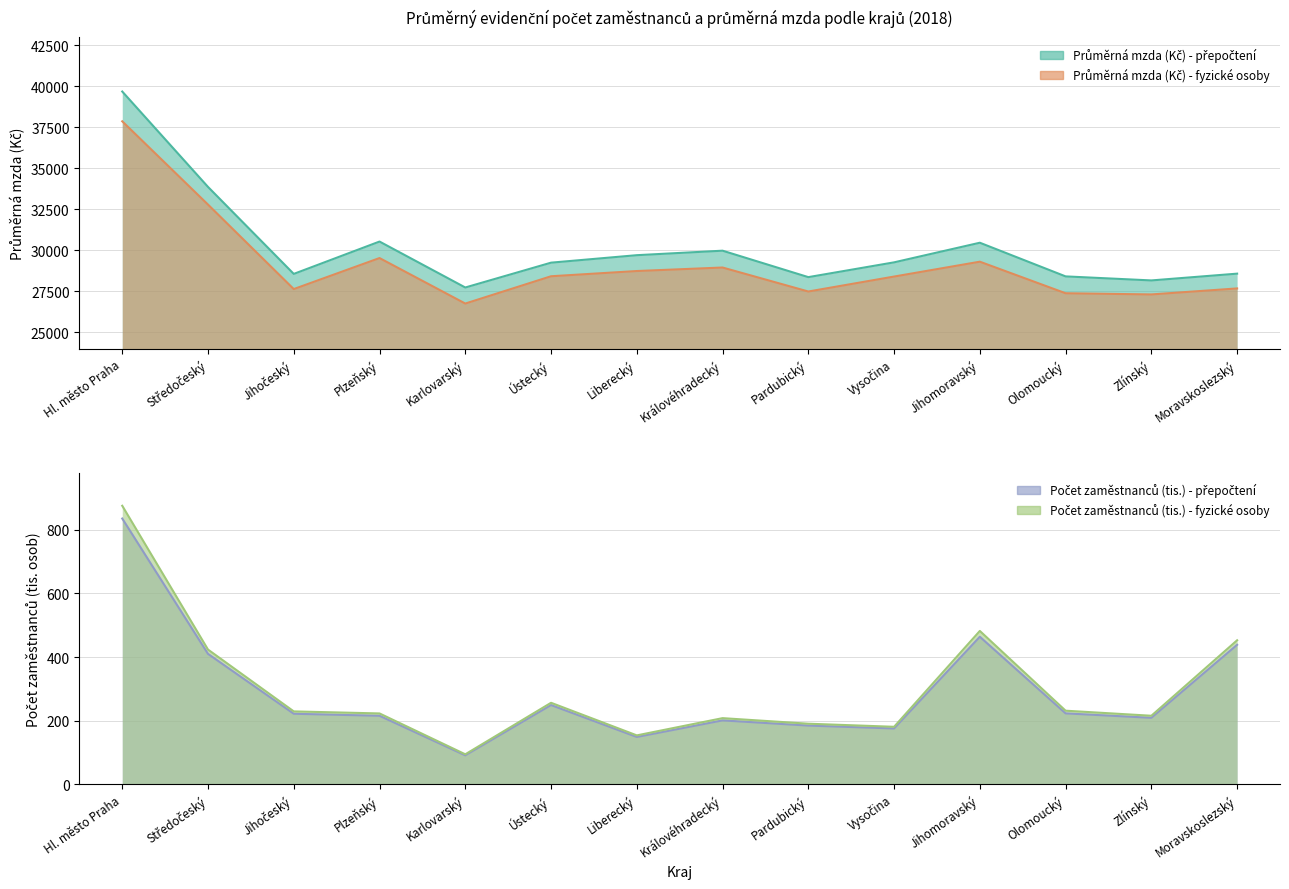

What is the value of the Průměrná mzda (Kč) - přepočtení point at the 13th from the left?

28172.0